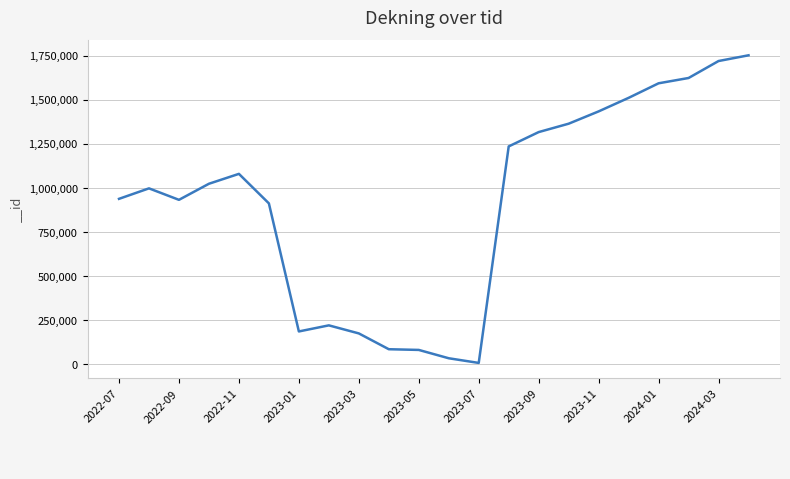

What is the greatest value displayed?

1751117